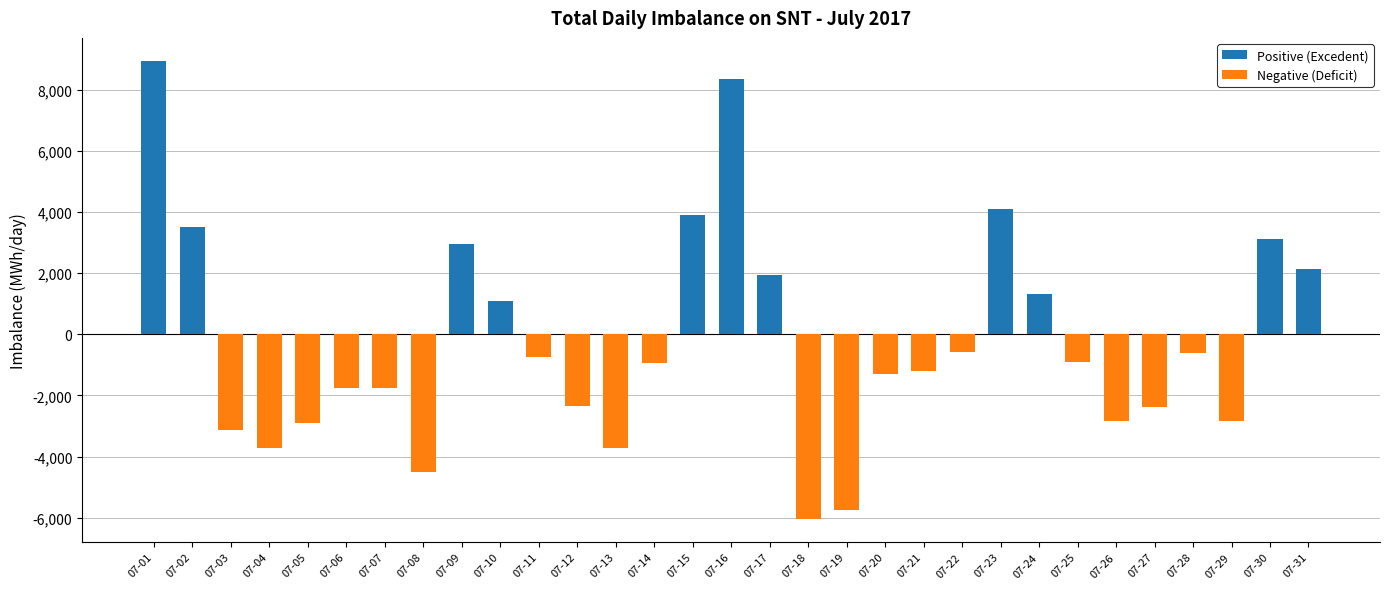

Where is Positive (Excedent) nearest to the value 4473?

07-23